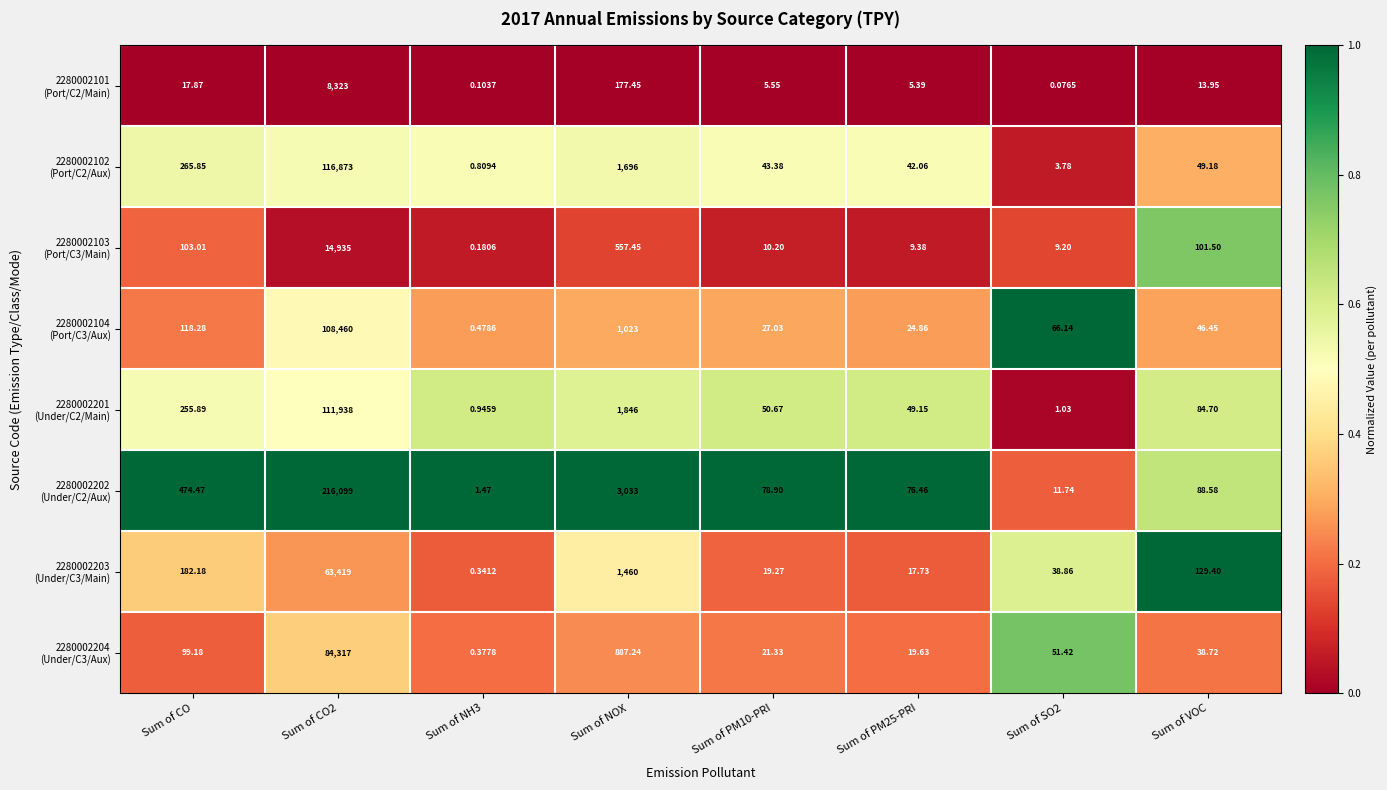

At which category is the sum across all series the highest?

Sum of CO2